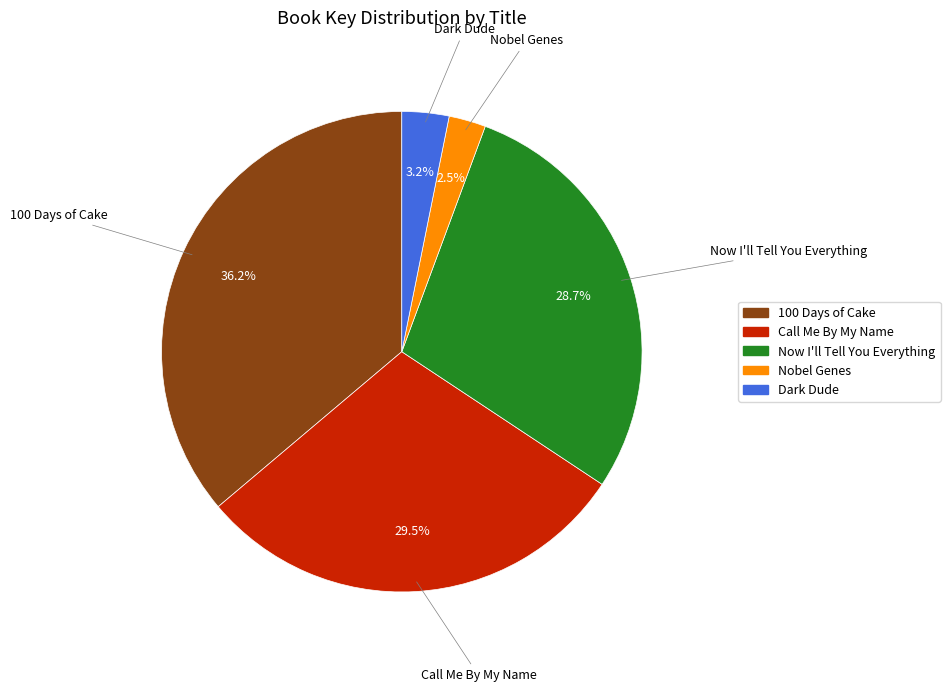

Which category has the smallest portion of the pie?

Nobel Genes